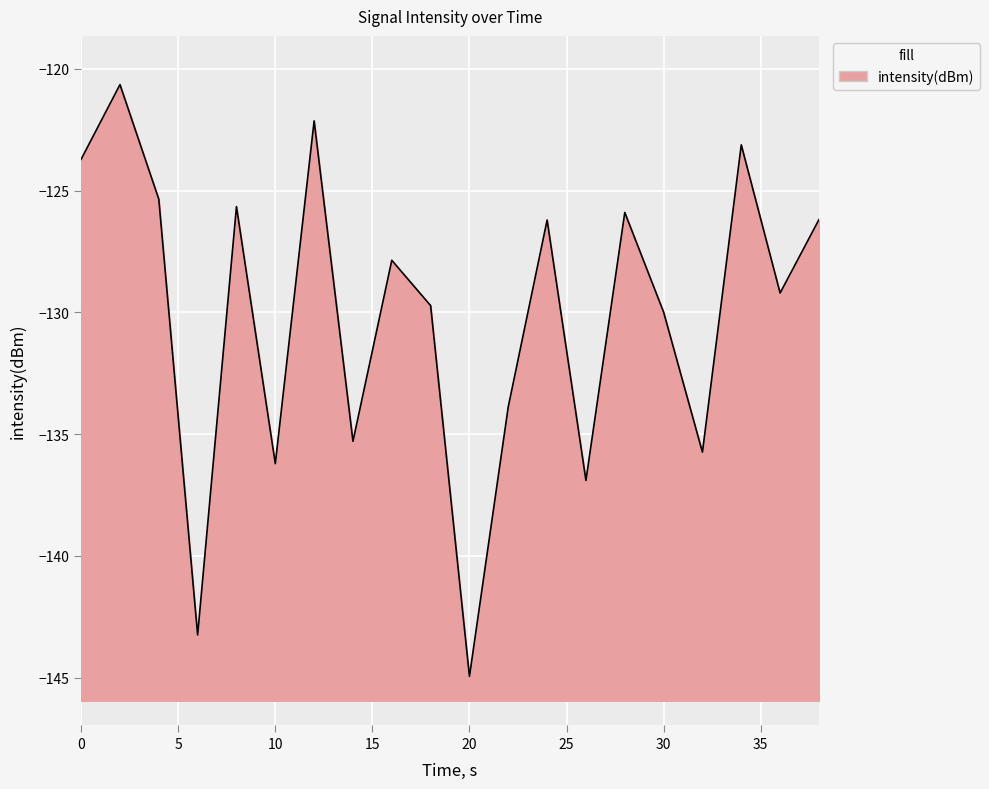

What is the average value?

-130.1